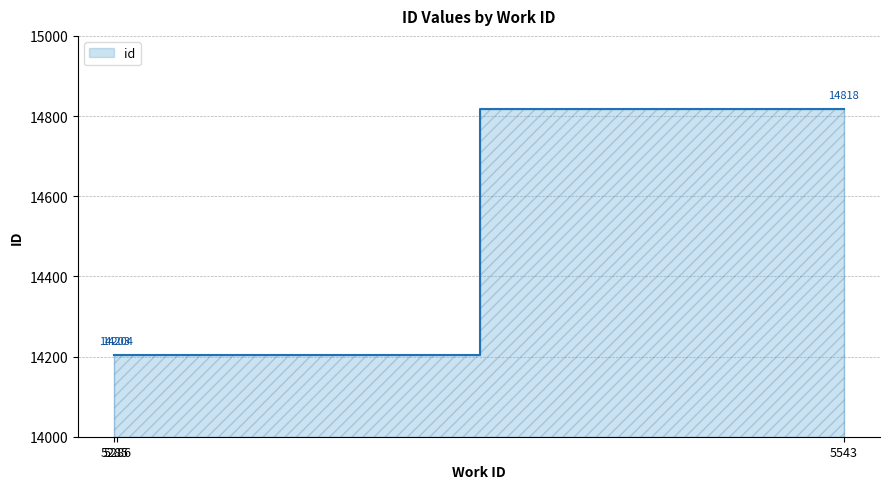

What is the sum of the values at 5543 and 5286?

29022